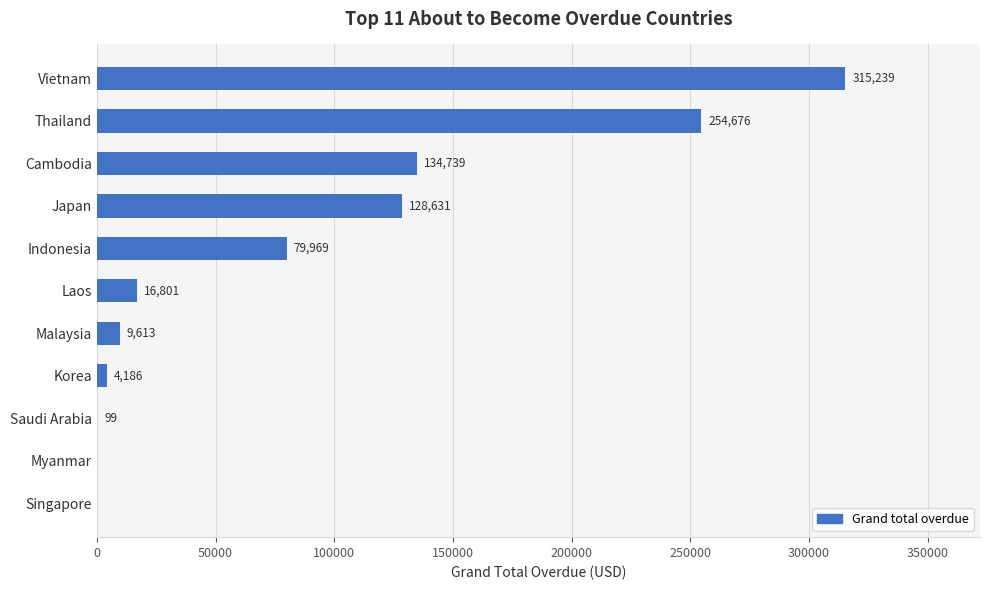

Count the number of categories in the chart.

11